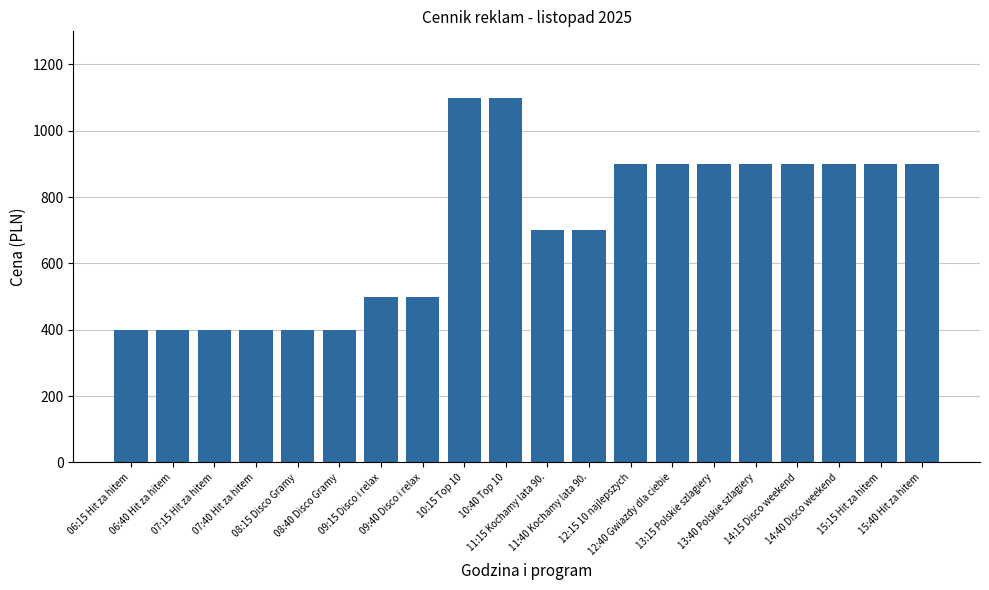

At which label does the data first exceed 900?

10:15 Top 10